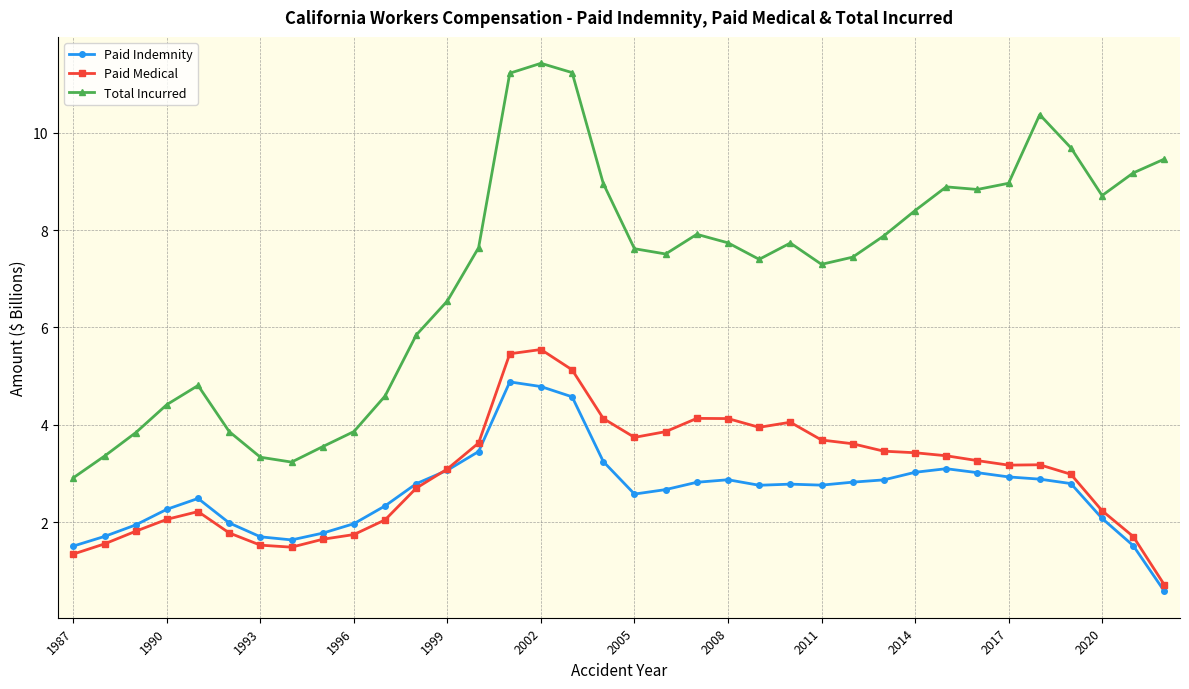

What is the greatest value displayed?

11.4